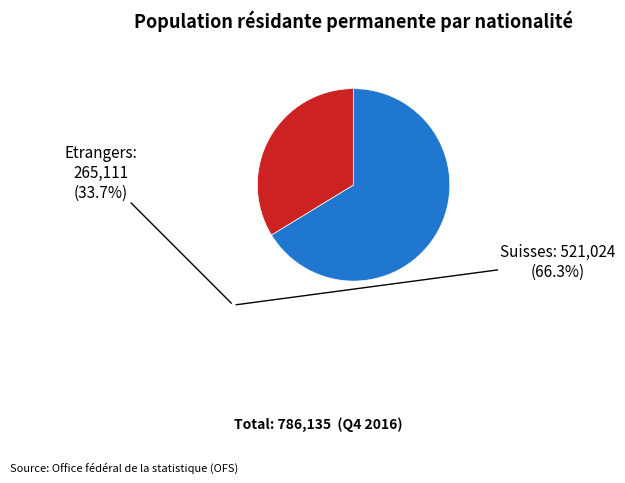

Is there any slice that represents more than half of the pie?

Yes